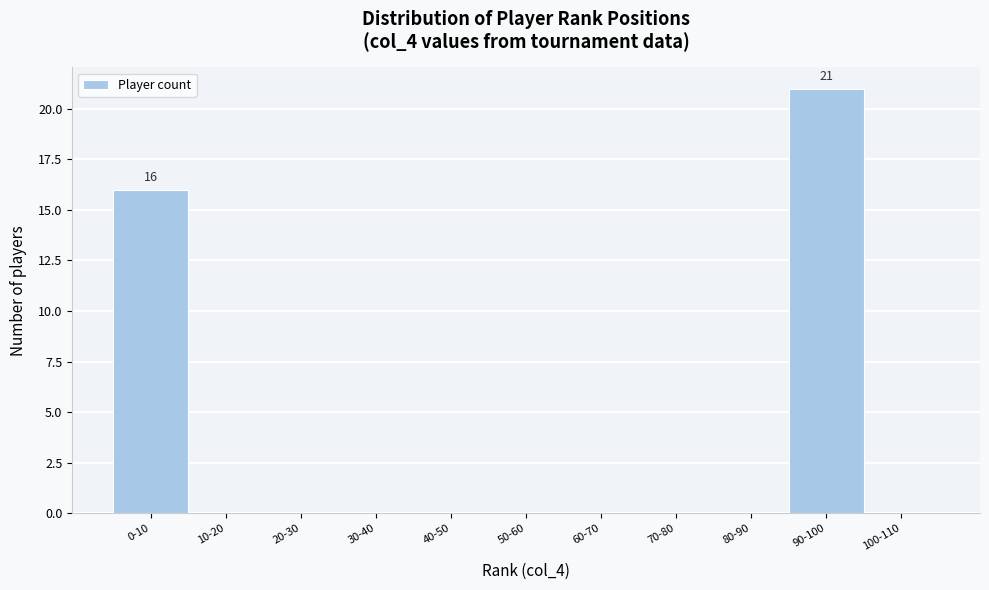

Reading left to right, list all the values displayed in this chart.

0-10=16	10-20=0	20-30=0	30-40=0	40-50=0	50-60=0	60-70=0	70-80=0	80-90=0	90-100=21	100-110=0